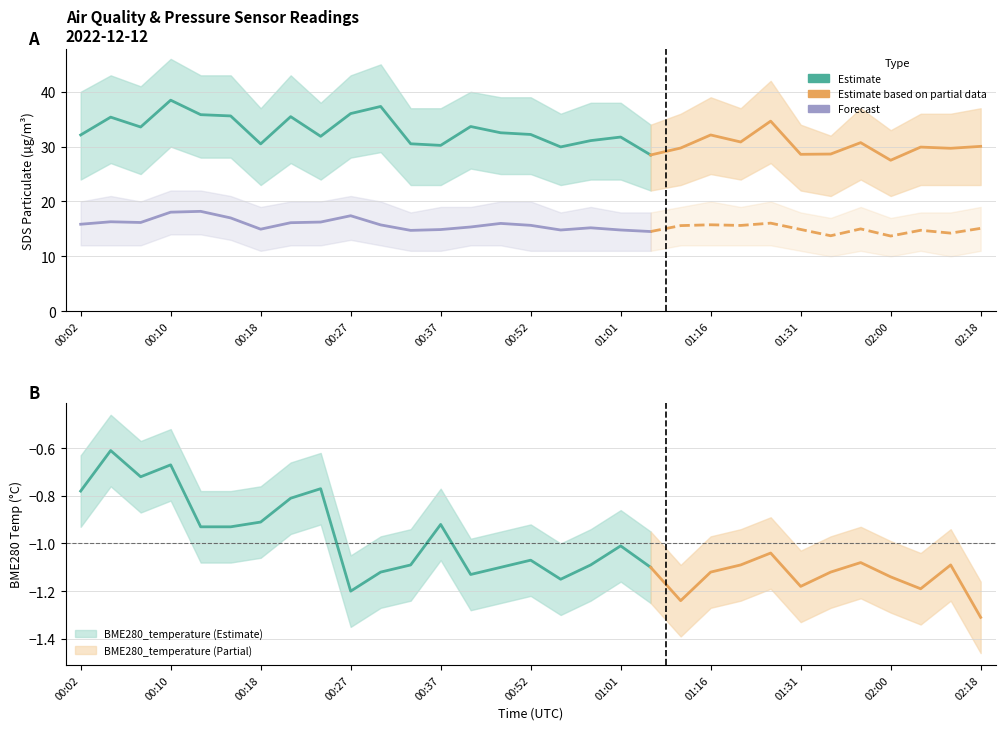

Where does the SDS_P1 series first go above 31?

00:02